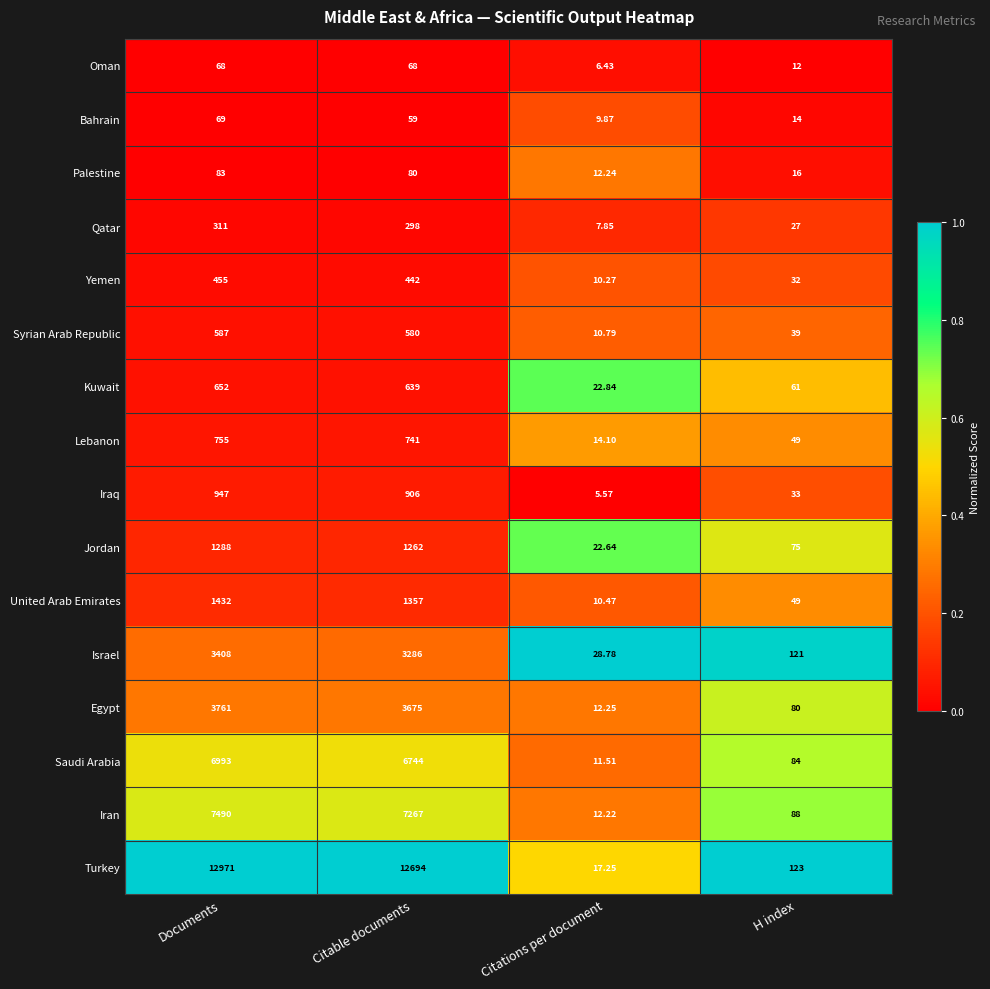

List the series in order of their peak value, highest first.

Turkey, Iran, Saudi Arabia, Egypt, Israel, United Arab Emirates, Jordan, Iraq, Lebanon, Kuwait, Syrian Arab Republic, Yemen, Qatar, Palestine, Bahrain, Oman